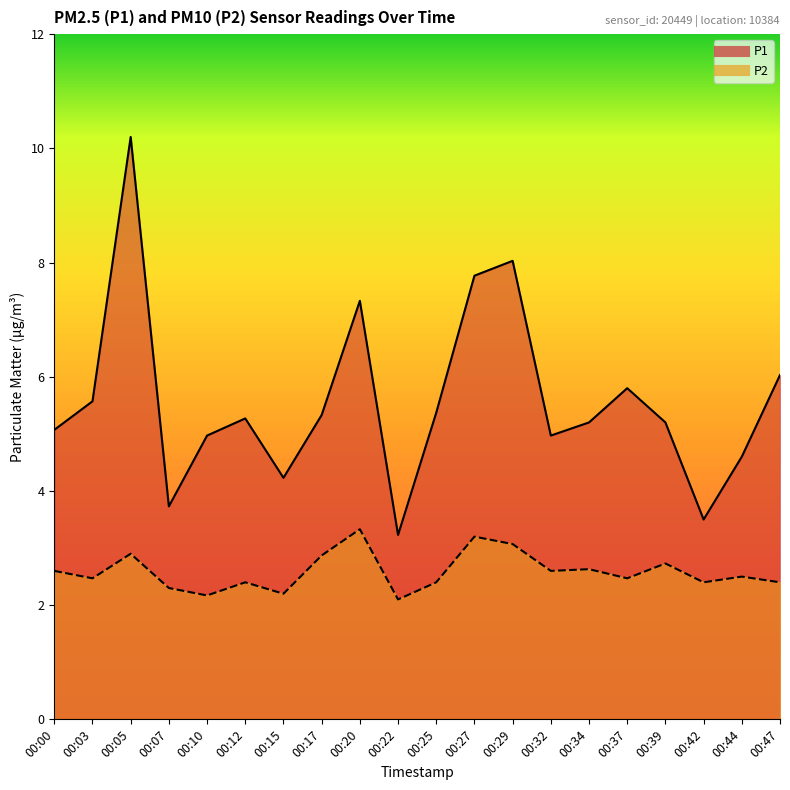

Reading left to right, extract all data points from this chart.

P1: 5.1	5.6	10.2	3.7	5.0	5.3	4.2	5.3	7.3	3.2	5.4	7.8	8.0	5.0	5.2	5.8	5.2	3.5	4.6	6.0
P2: 2.6	2.5	2.9	2.3	2.2	2.4	2.2	2.9	3.3	2.1	2.4	3.2	3.1	2.6	2.6	2.5	2.7	2.4	2.5	2.4